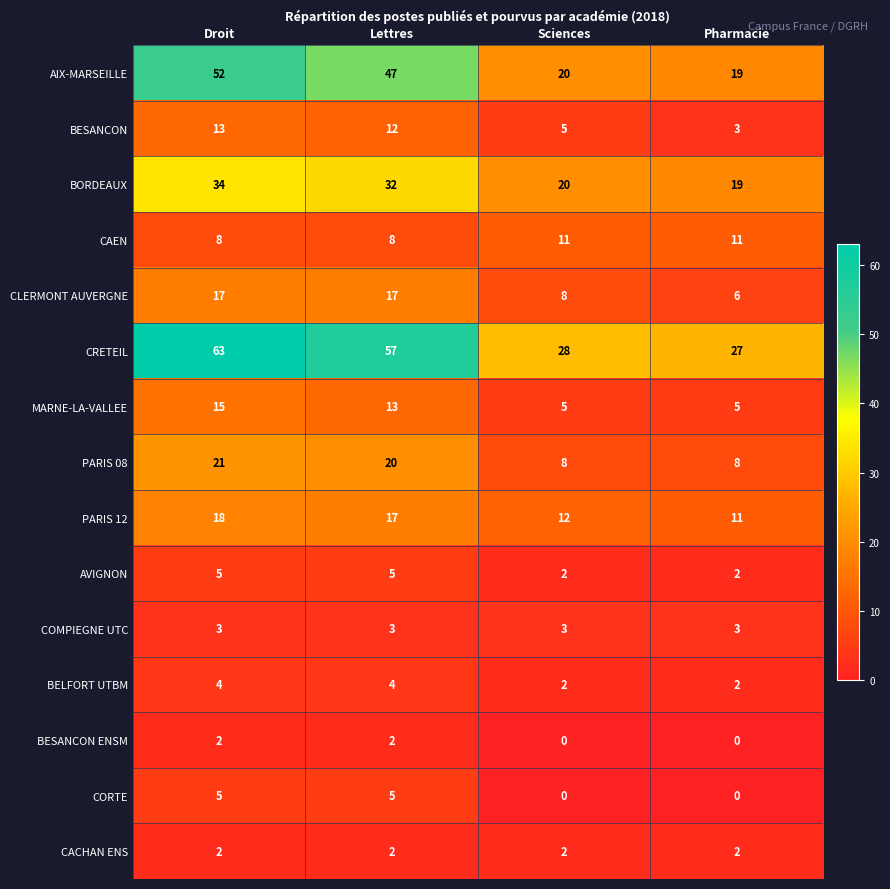

Which label corresponds to the largest value in the chart?

Droit